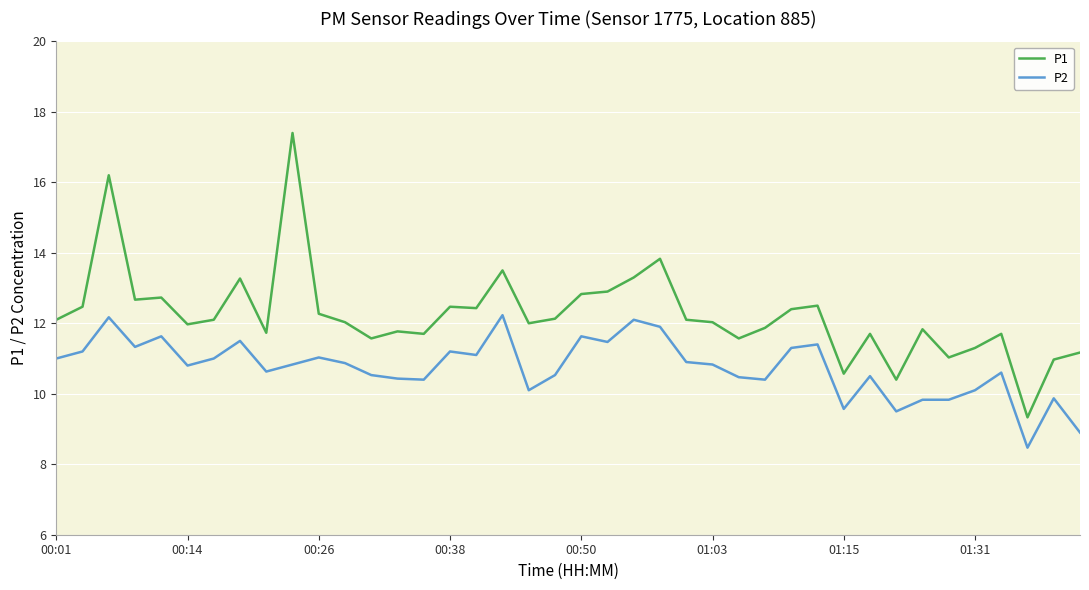

Which series has the largest range (max minus min)?

P1